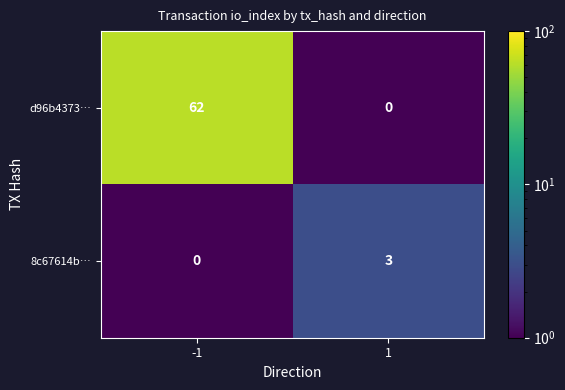

What is the difference between the d96b4373… values at 1 and -1?

62